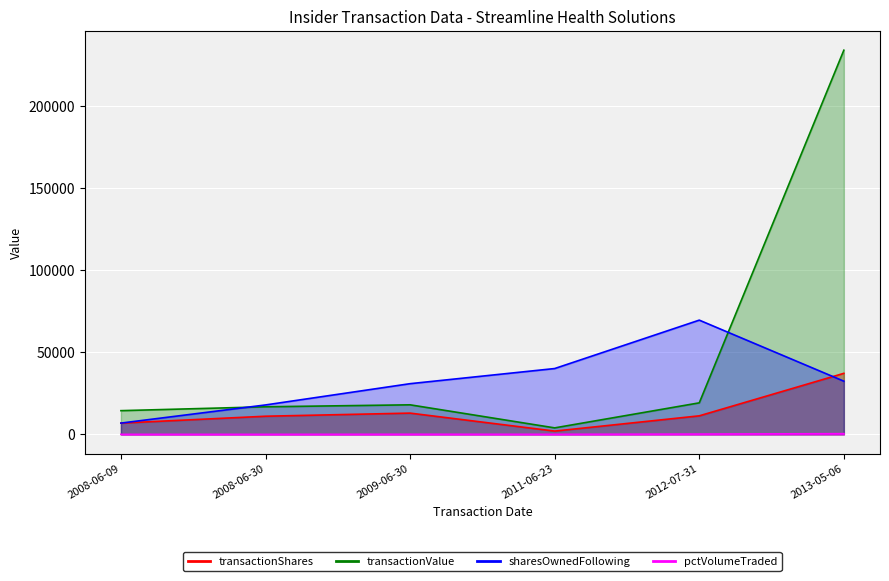

At how many categories does at least one series exceed 116618?

1